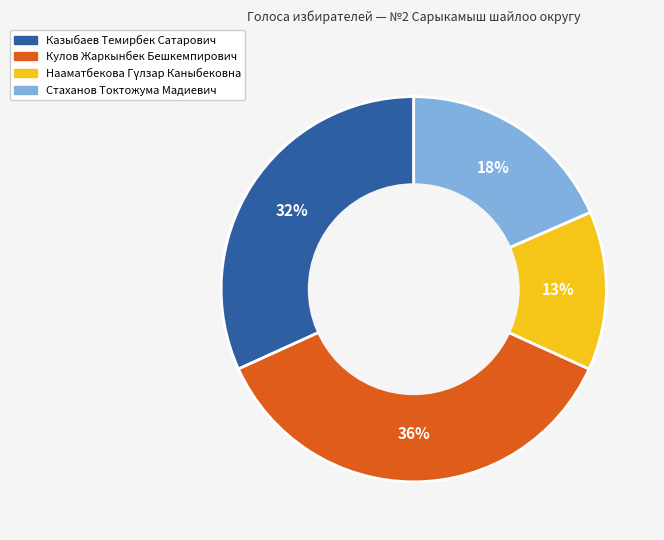

Combined, do Кулов Жаркынбек Бешкемпирович and Стаханов Токтожума Мадиевич account for over 50%?

Yes